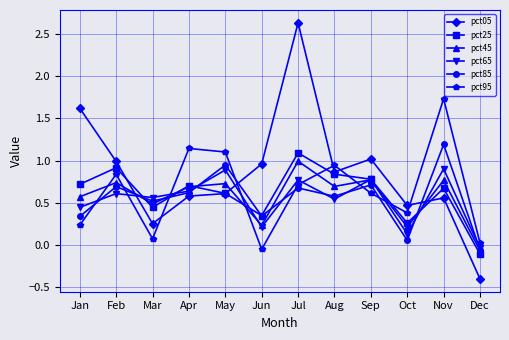

How many times do pct95 and pct85 cross each other?

7